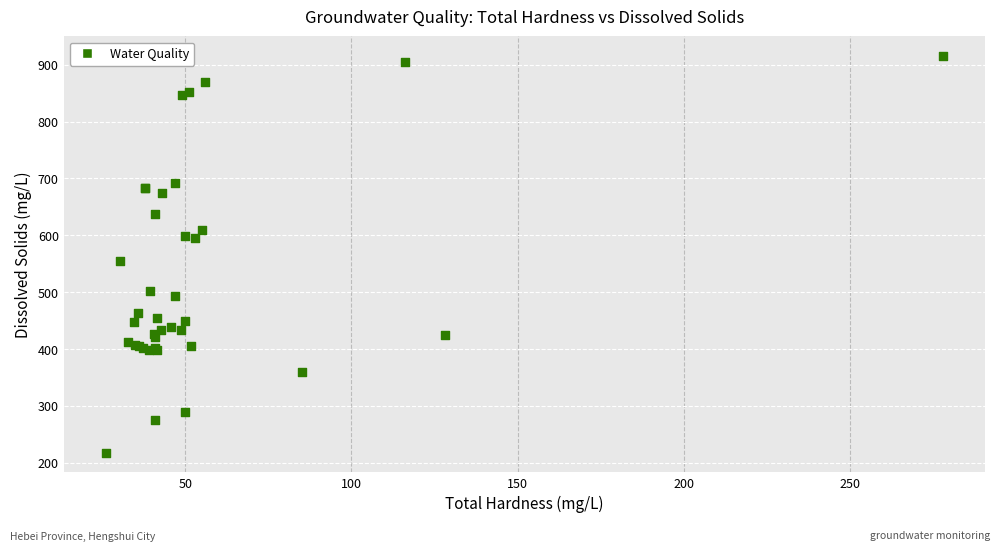

What Y value in the scatter plot is closest to 566?

554